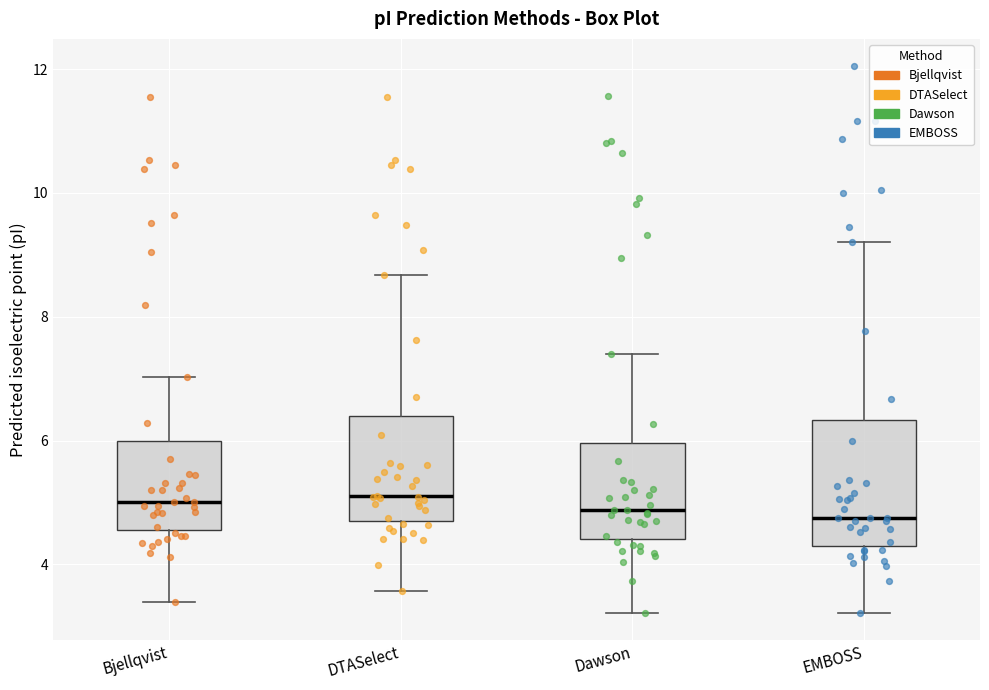

Which box is the tallest, from its lower edge to its upper edge?

EMBOSS